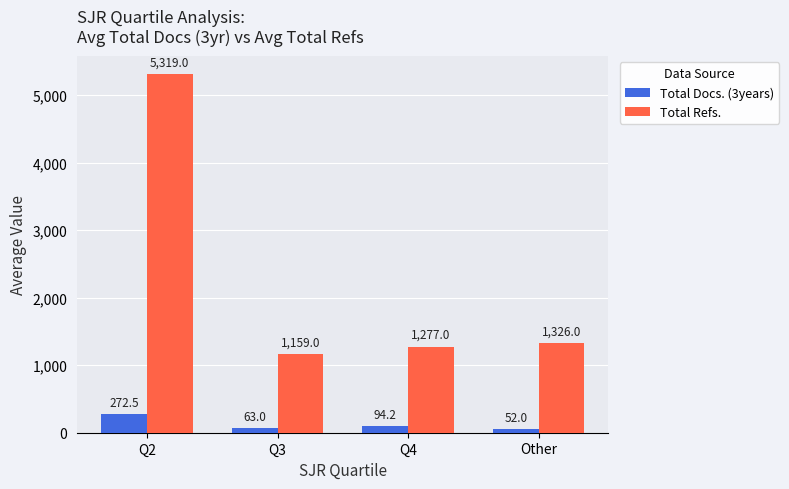

What is the average value of the Total Docs. (3years) series?

120.4